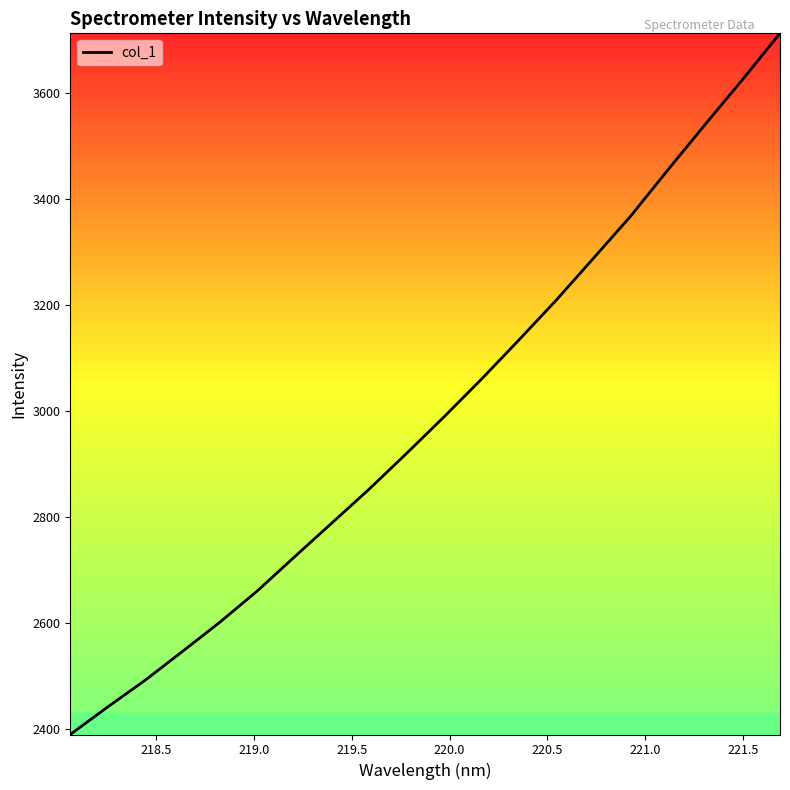

What is the maximum value shown in the chart?

3713.0